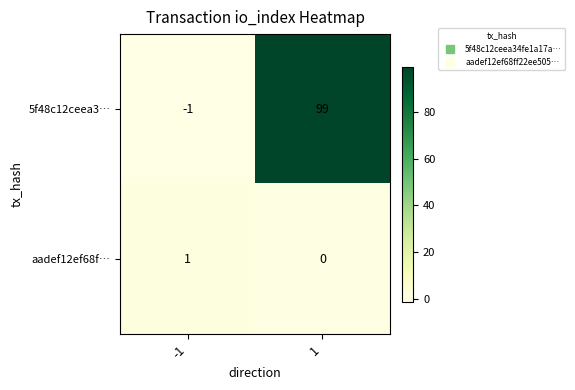

What is the sum of all 5f48c12ceea3… values?

98